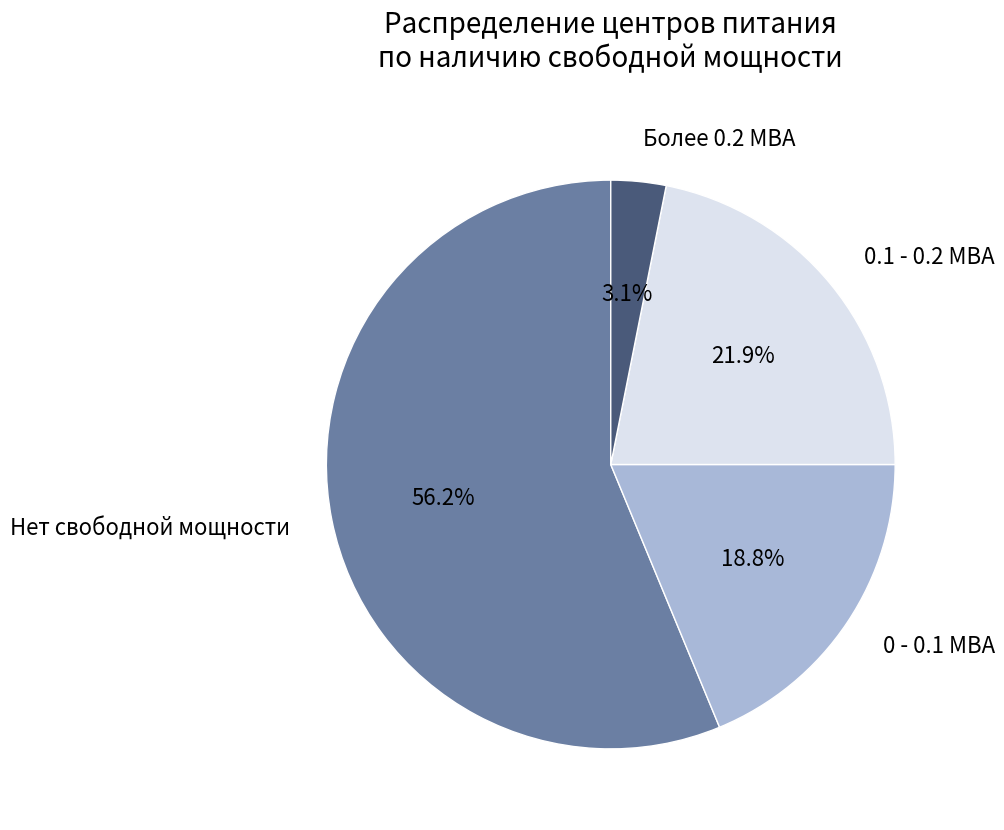

Rank the categories by value from highest to lowest.

Нет свободной мощности, 0.1 - 0.2 МВА, 0 - 0.1 МВА, Более 0.2 МВА